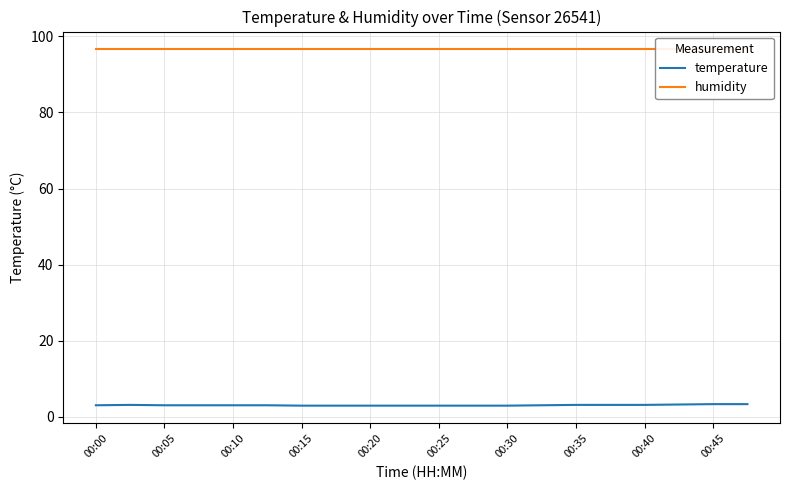

What is the sum of all temperature values?

60.5